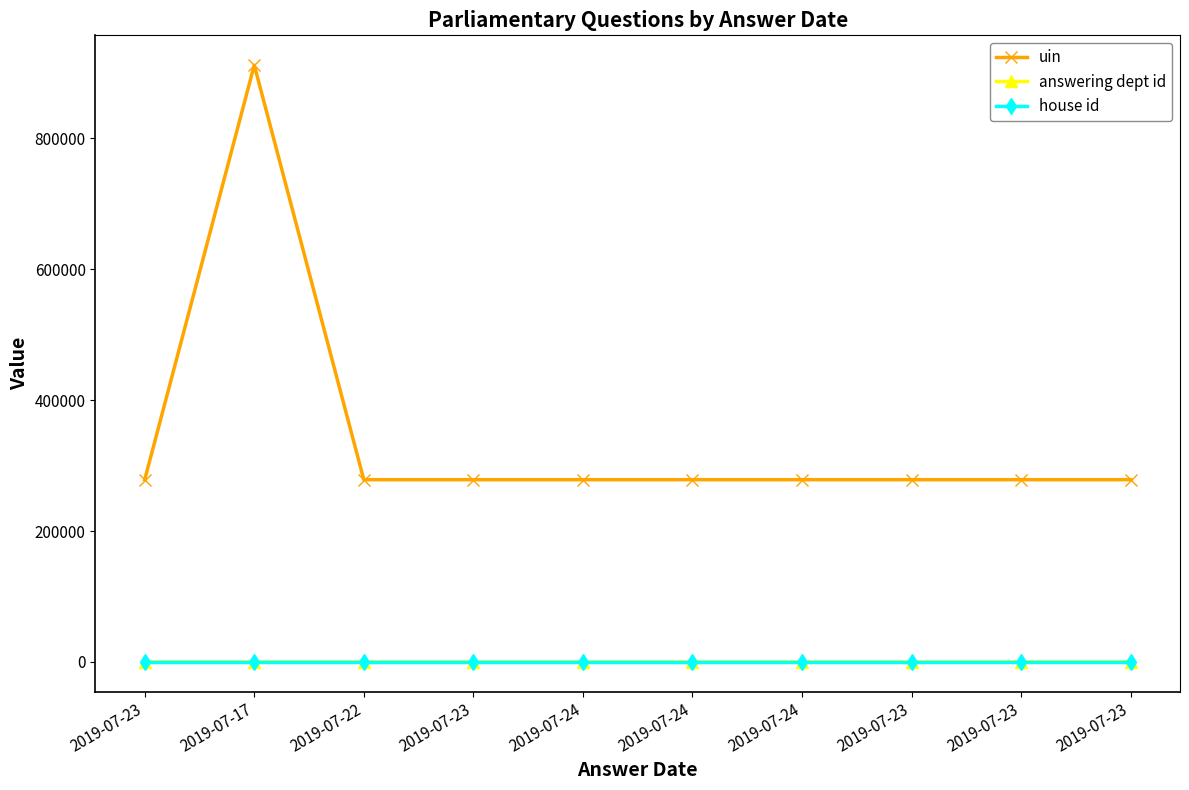

True or false: house id has more than 1 points higher than both neighbors.

False